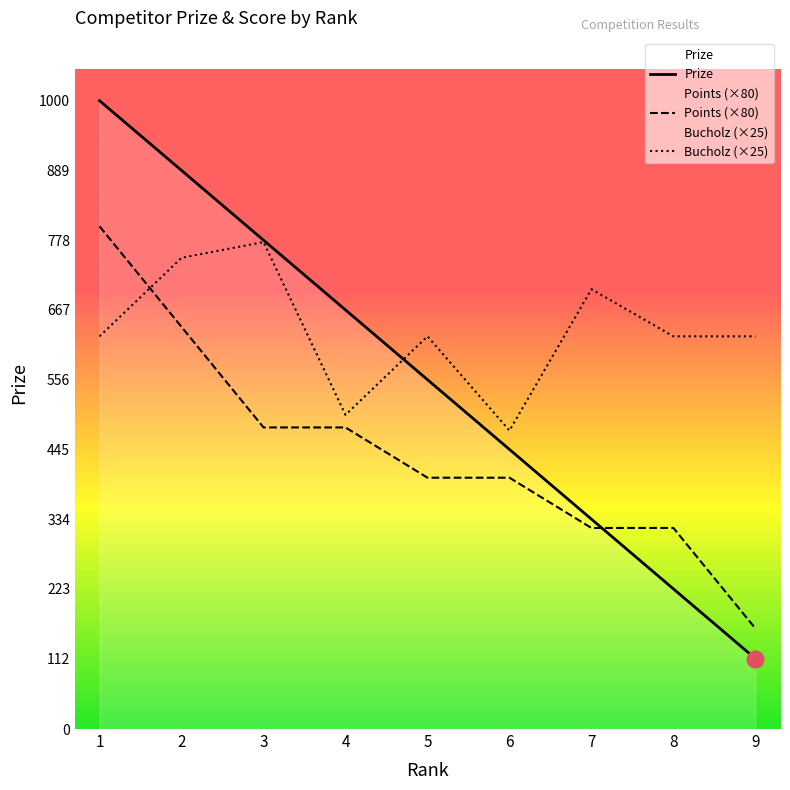

How many lines are shown in the chart?

3